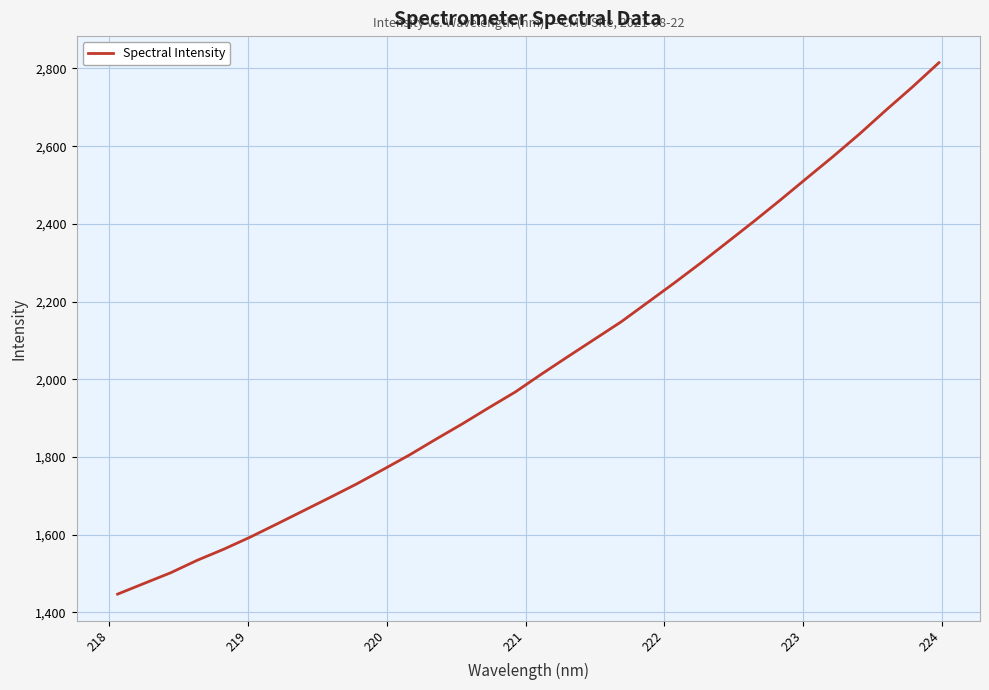

What is the minimum value shown in the chart?

1447.1